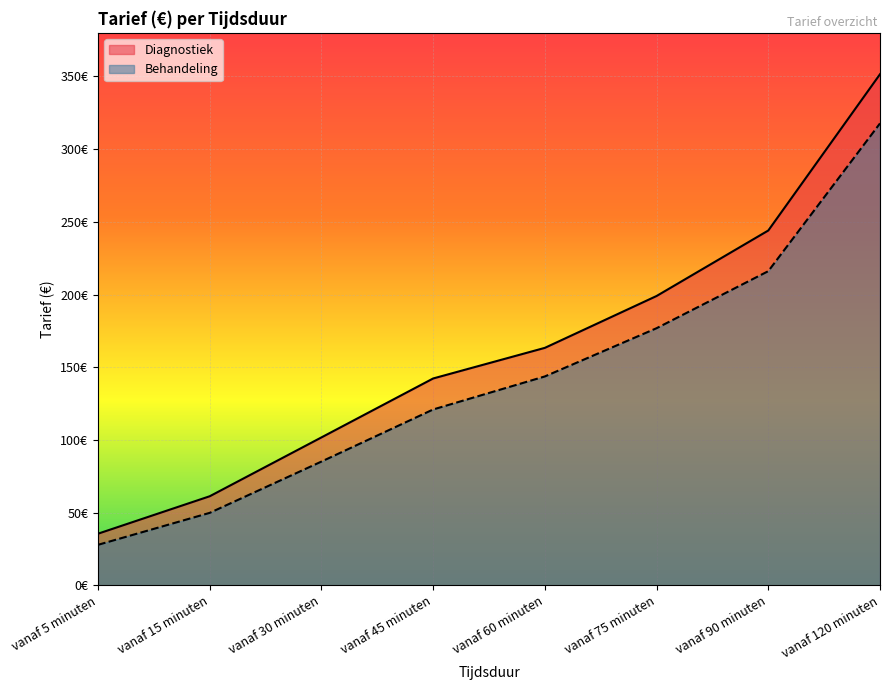

What is the label of the 8th point from the left?

vanaf 120 minuten